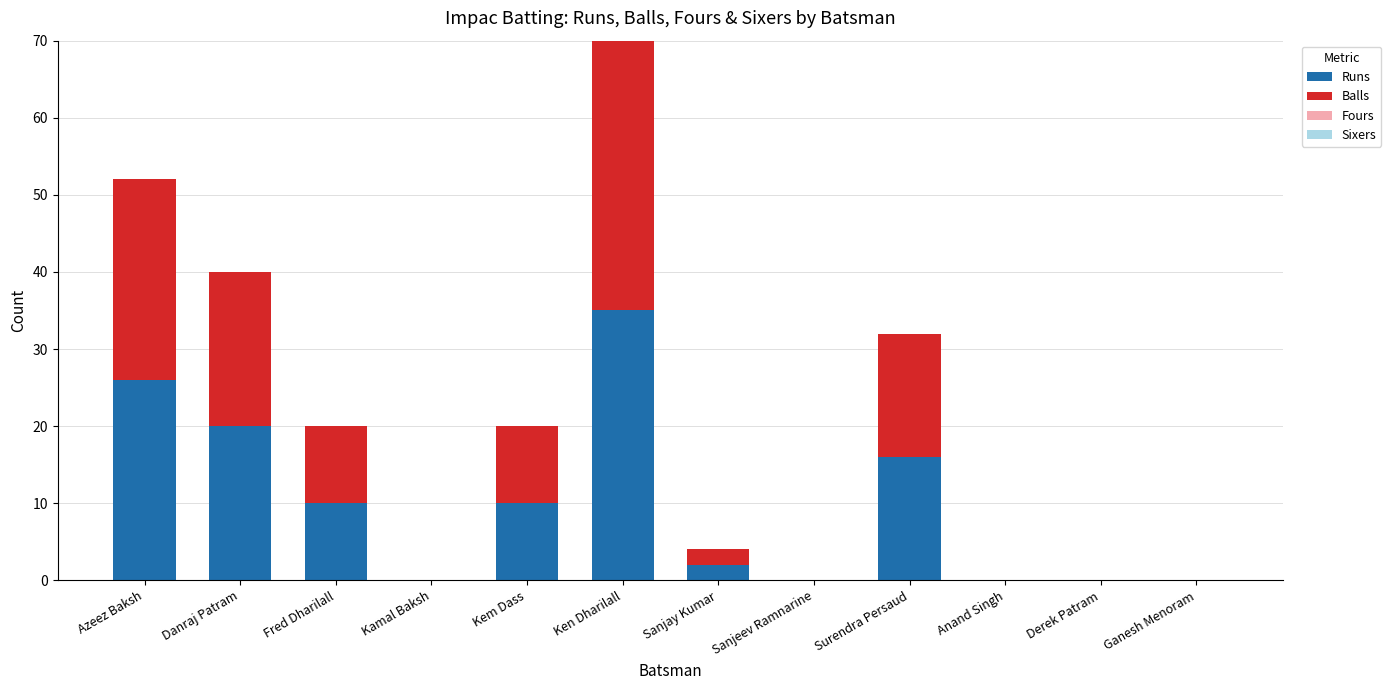

Is it true that Runs equals 0 at Kamal Baksh?

True